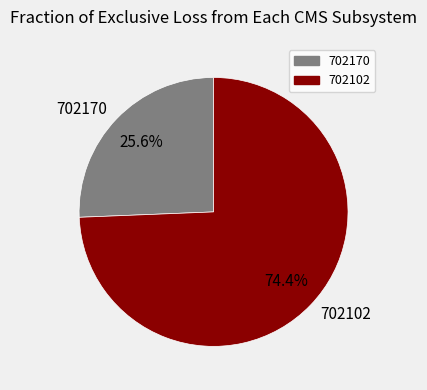

To the nearest percent, what is the difference between the largest and smallest slice percentages?

49%